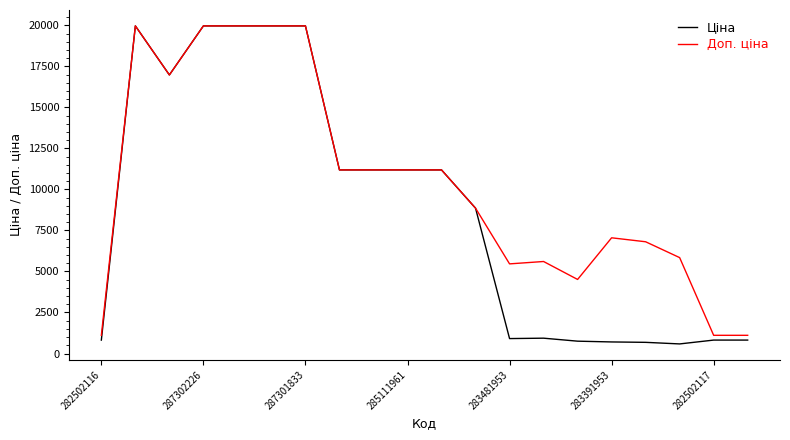

Rank the series by their average value, from lowest to highest.

Ціна, Доп. ціна